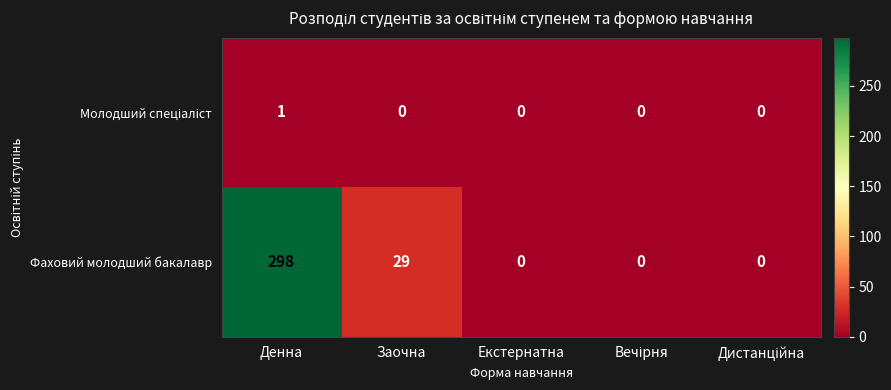

Which category has the highest value across all series?

Денна